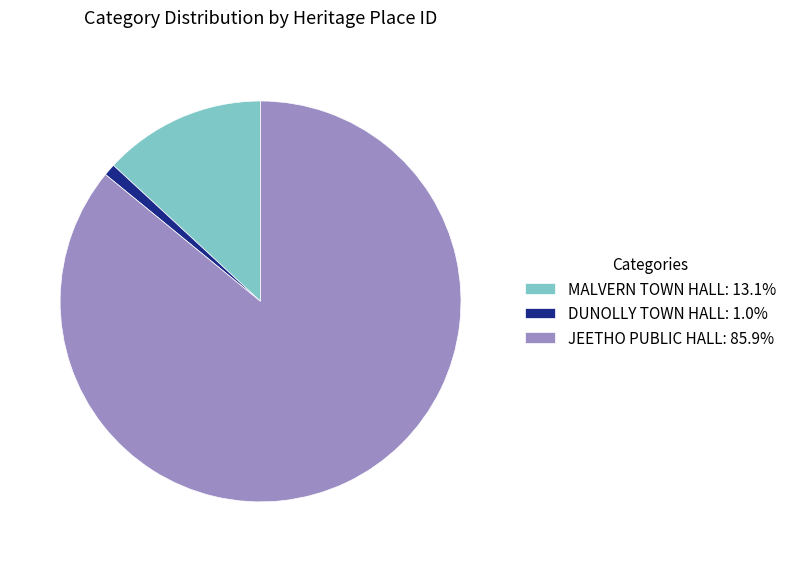

Rank the categories by value from lowest to highest.

DUNOLLY TOWN HALL, MALVERN TOWN HALL, JEETHO PUBLIC HALL